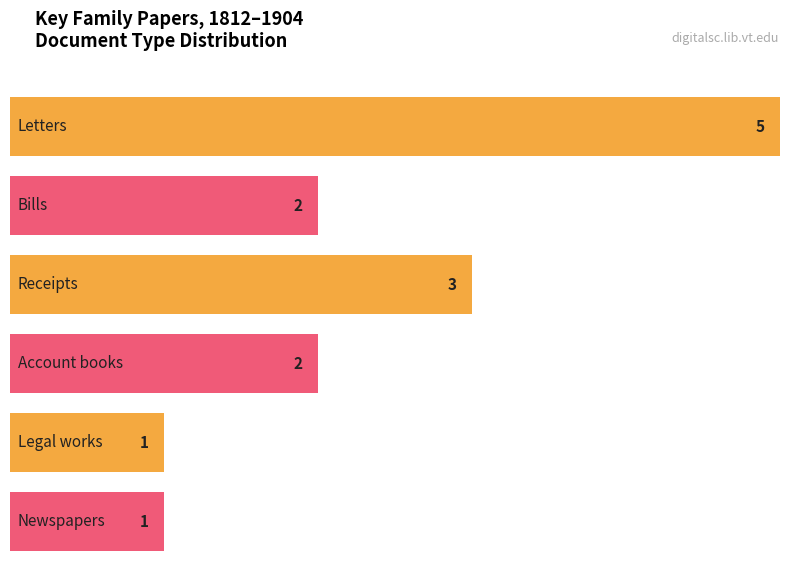

What is the greatest value displayed?

5